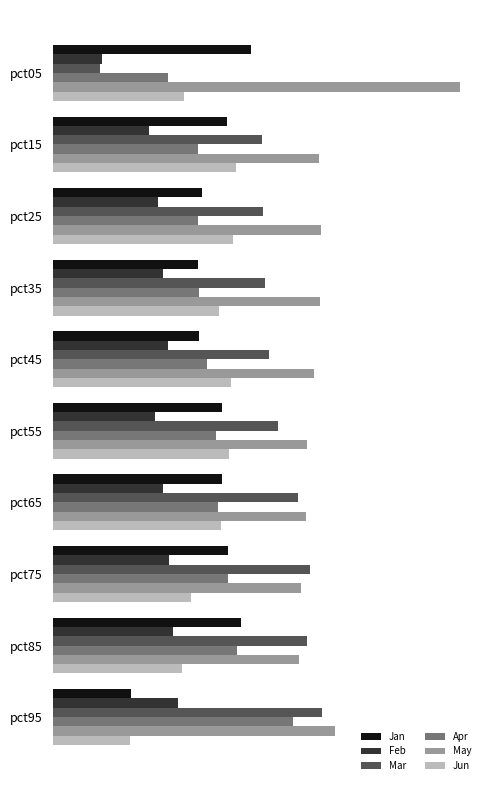

Rank the series by their maximum value, from lowest to highest.

Feb, Jun, Jan, Apr, Mar, May